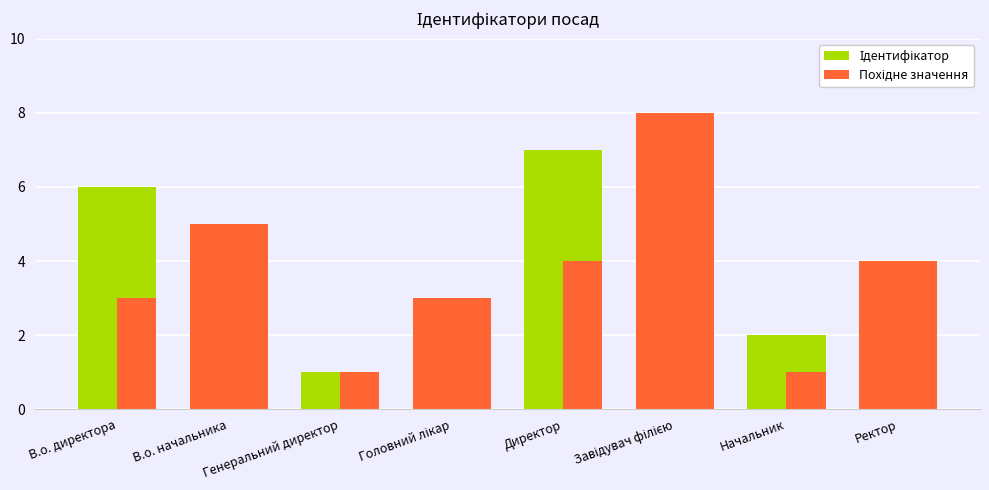

The value of Ідентифікатор at Начальник is 2. True or false?

True